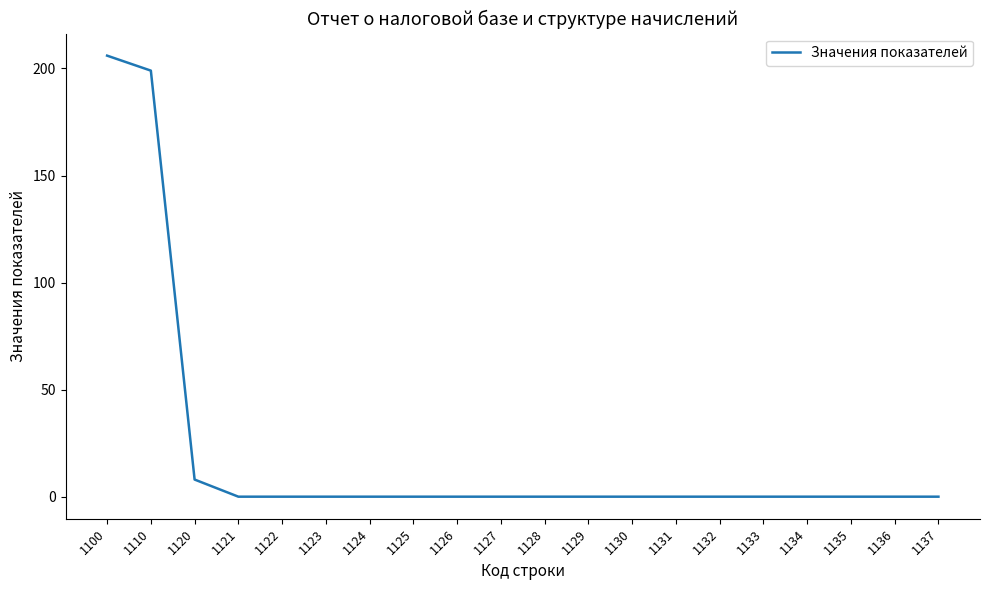

The value at 1133 is 0. True or false?

True